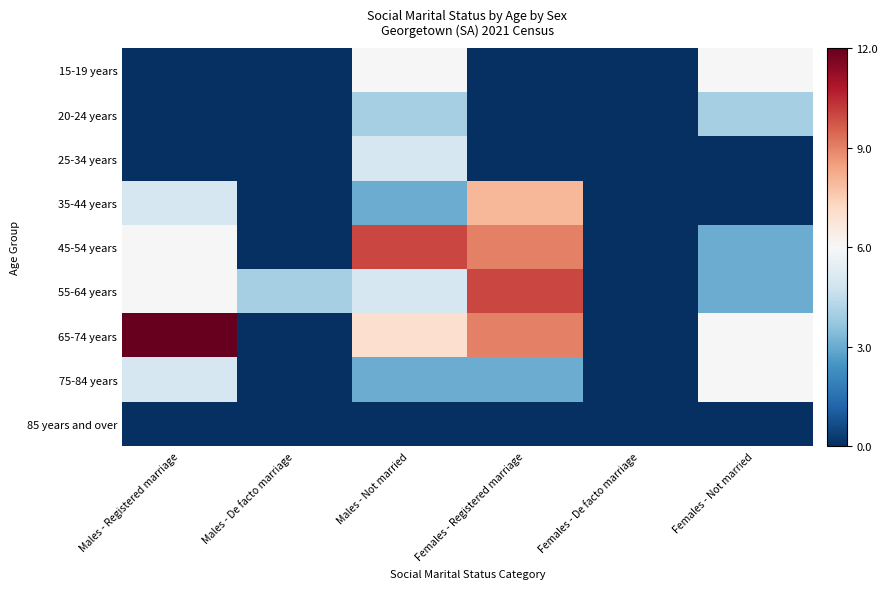

How many categories are shown in the chart?

6